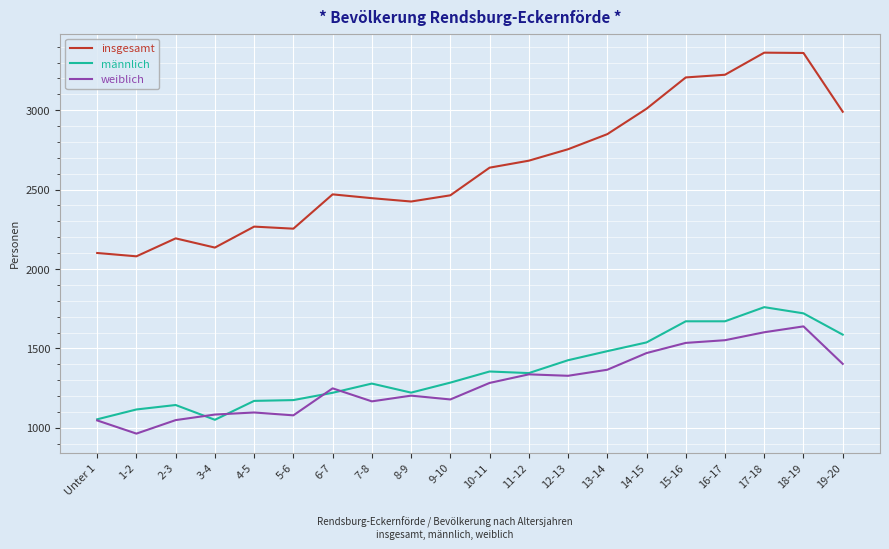

What is the approximate value of insgesamt at Unter 1?

2101